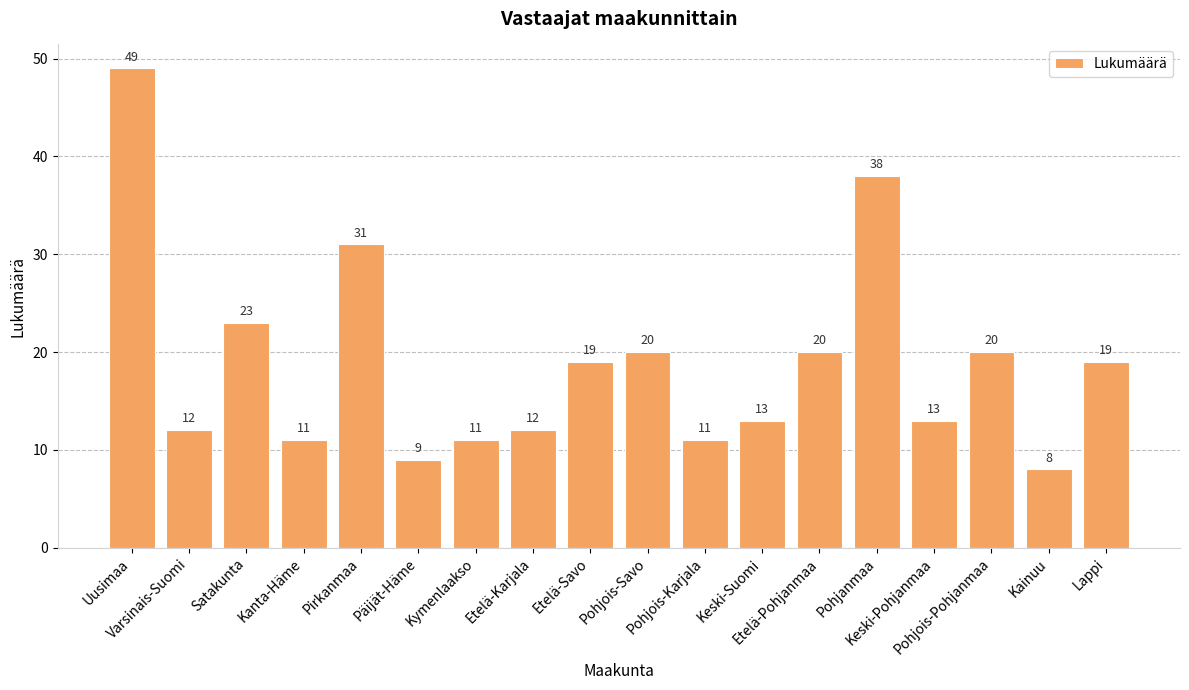

Approximately how many times larger is the value at Lappi compared to Keski-Suomi?

1.5